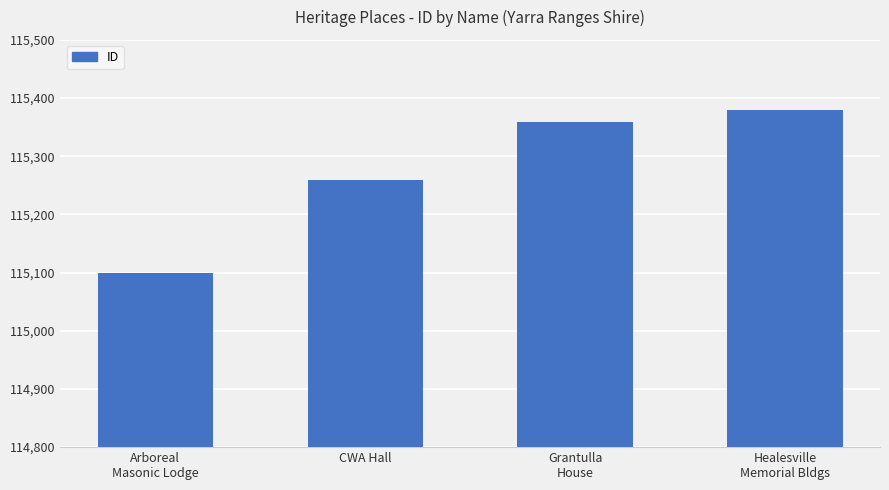

How many data points are less than 115358?

2